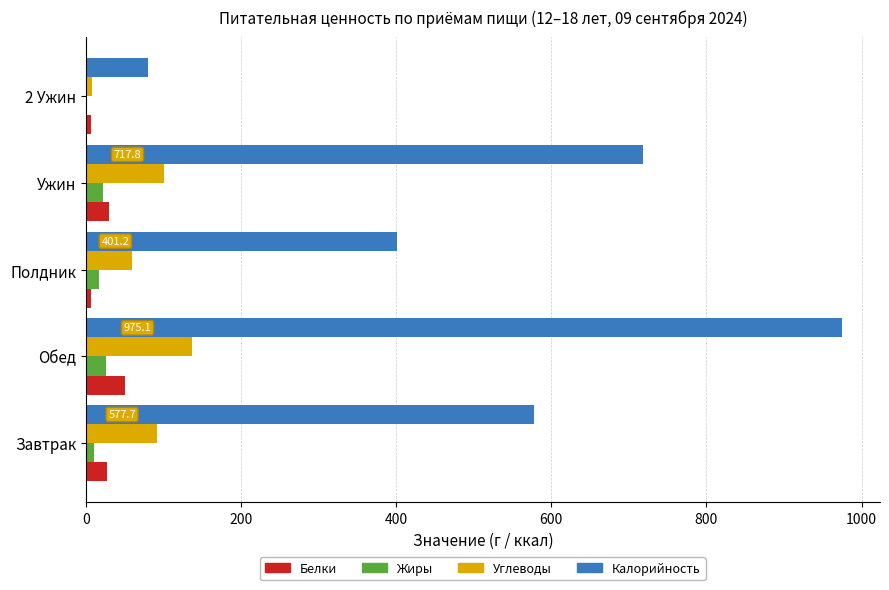

Count the number of categories in the chart.

5